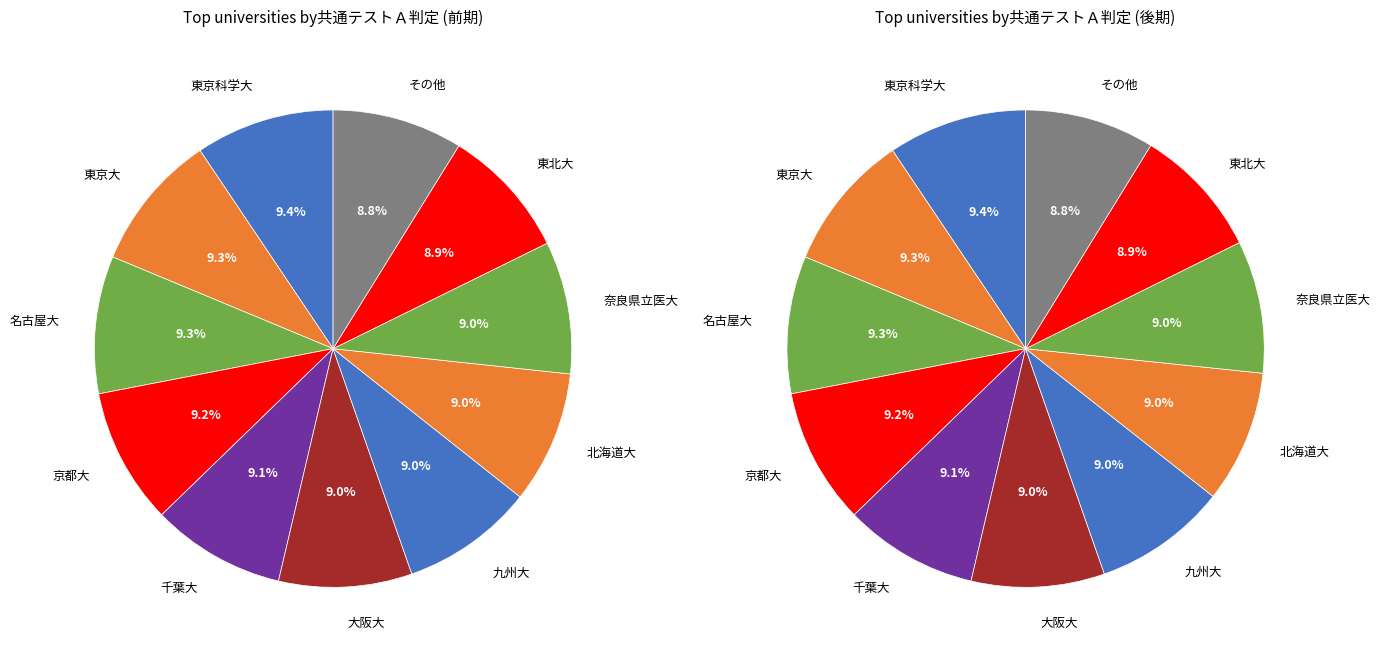

What portion of the pie excludes 名古屋大(後)?

90.7%